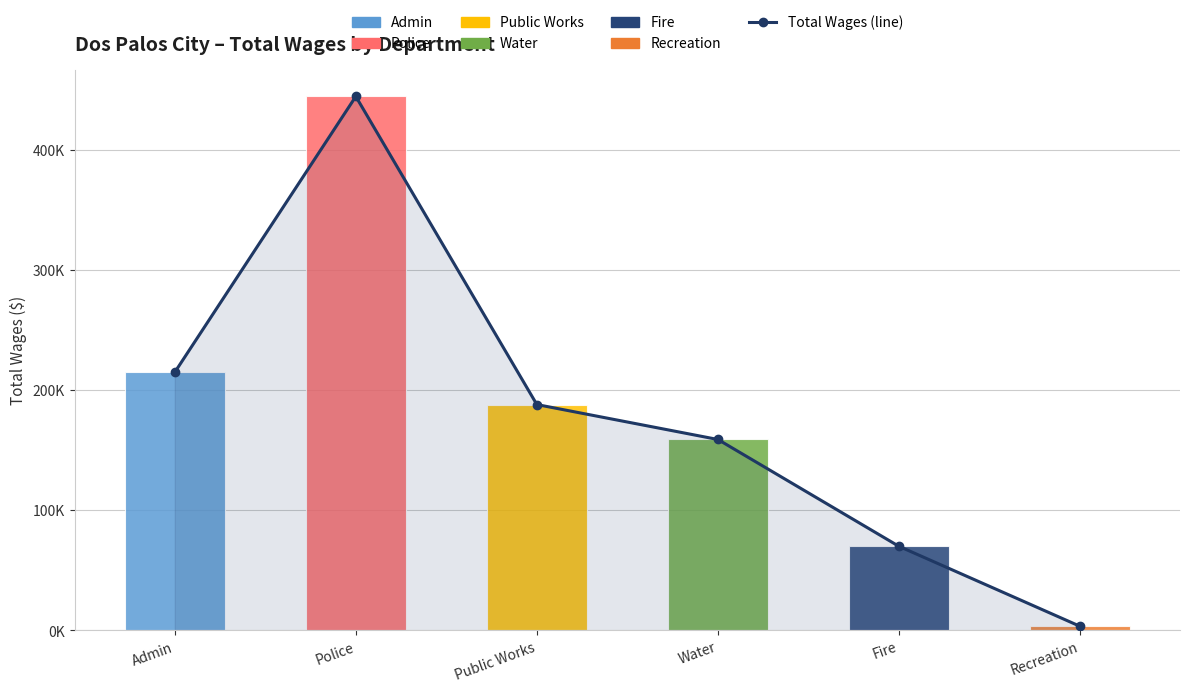

At which category does the chart reach its peak across all series?

Police